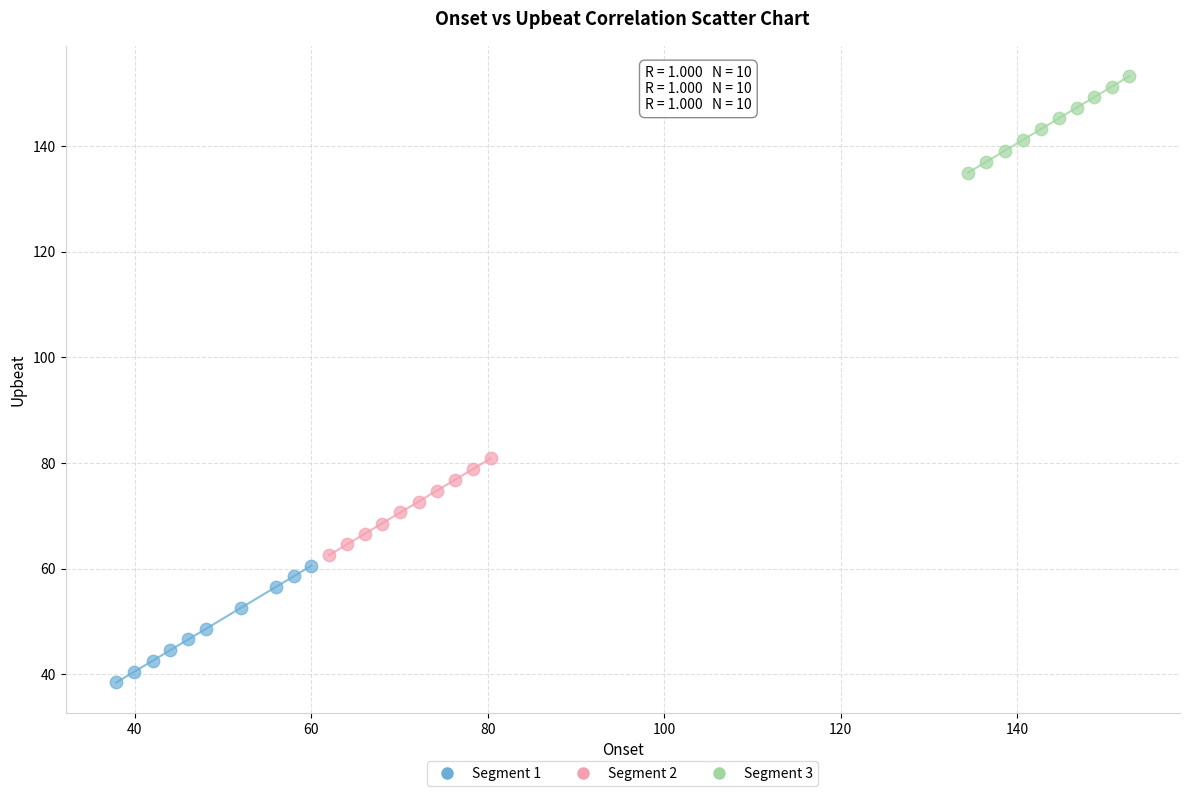

Which series reaches the minimum Y coordinate?

Segment 1